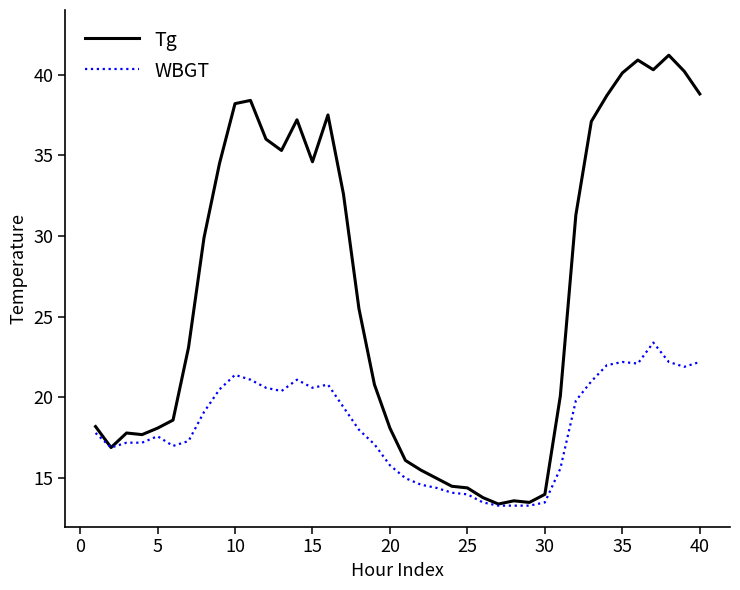

Which series has the largest total across all categories?

Tg